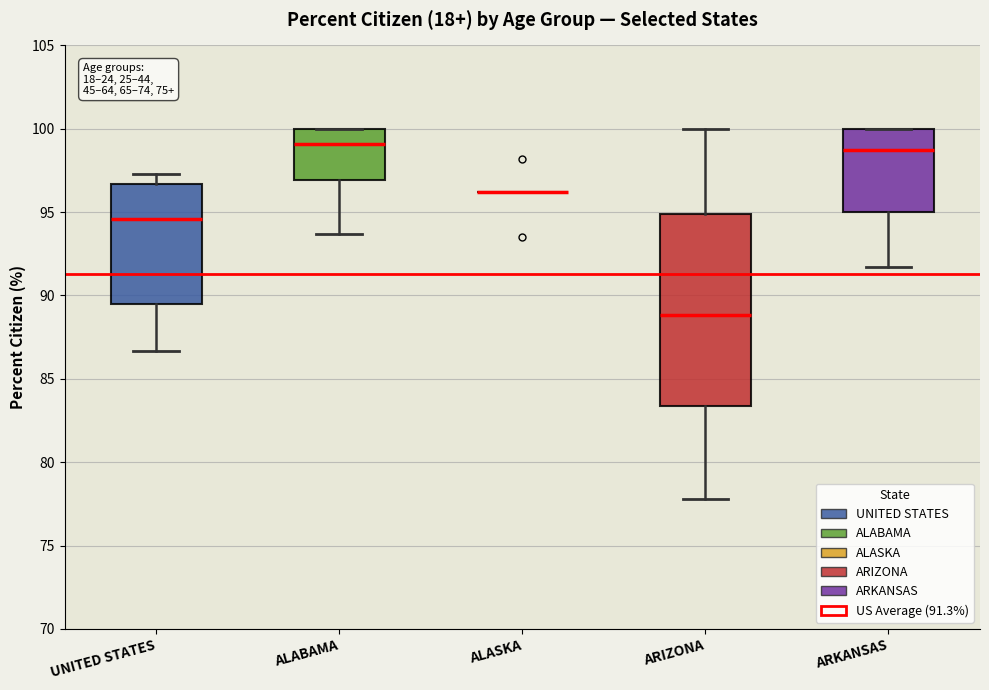

Which box is the tallest, from its lower edge to its upper edge?

ARIZONA